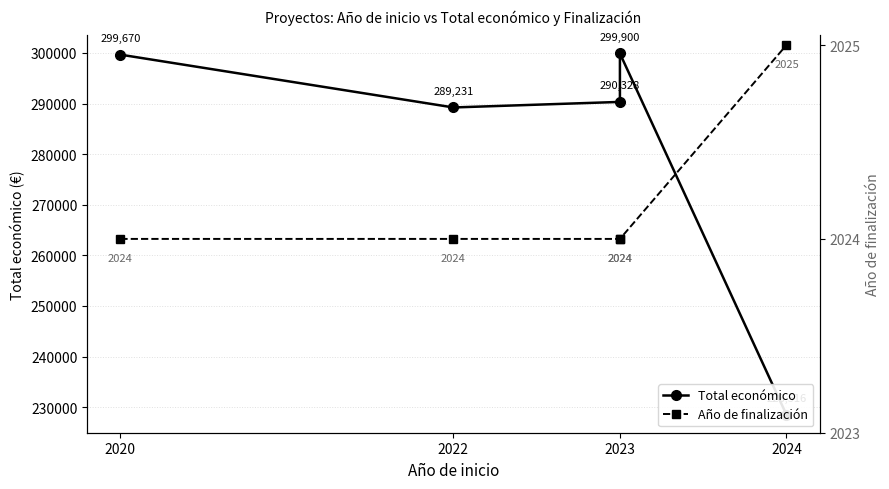

True or false: Año de finalización and Total económico cross at least once.

False